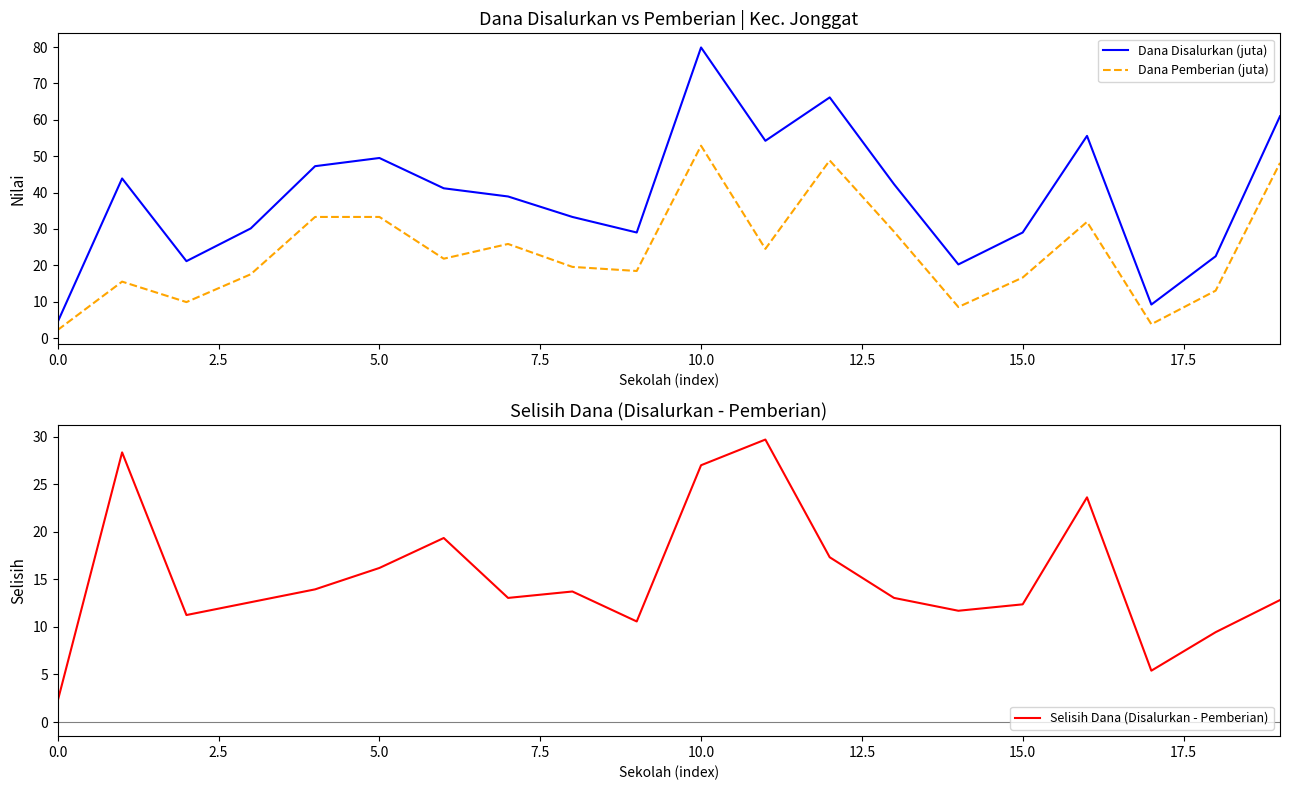

In Dana Disalurkan (juta), how many points are higher than both neighbors (excluding endpoints)?

5